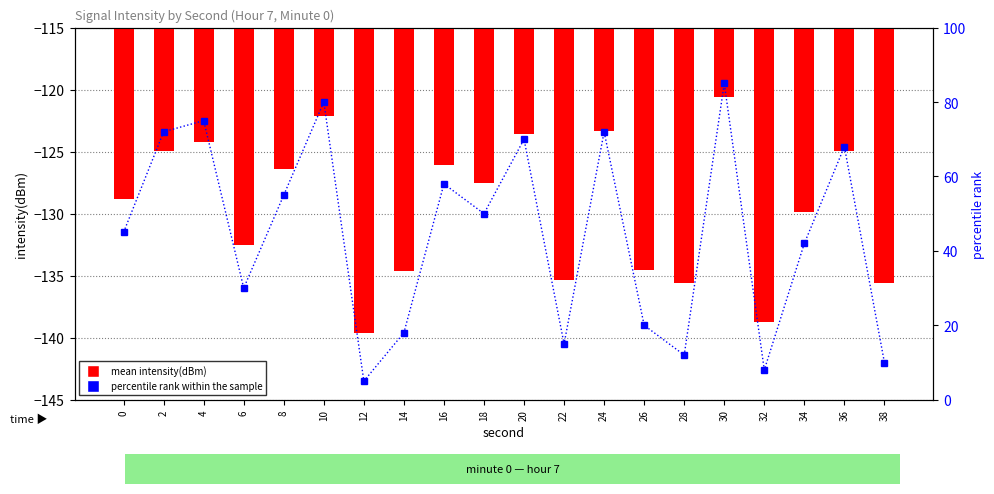

What value does the mean intensity(dBm) series have at 20?

-123.5